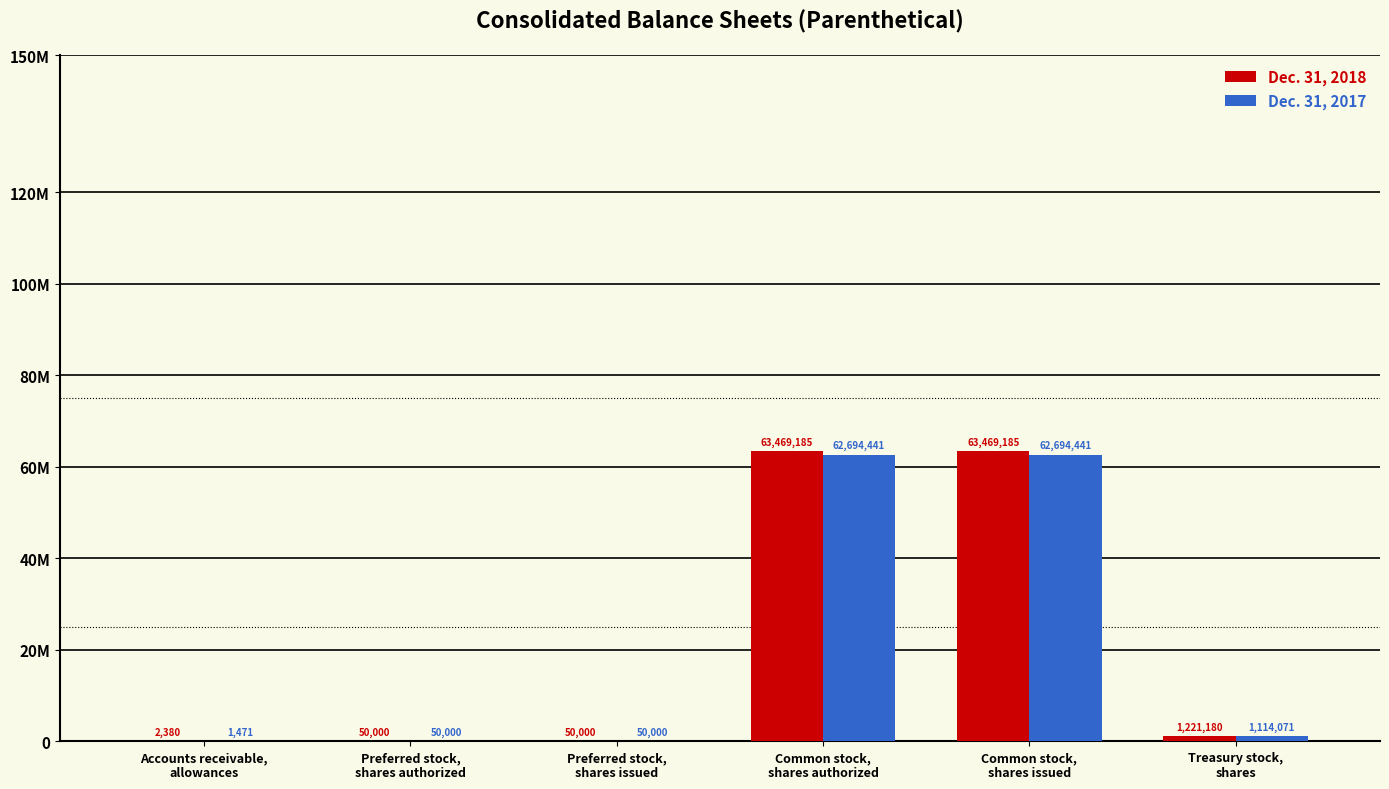

What is the average value of the Dec. 31, 2017 series?

21100737